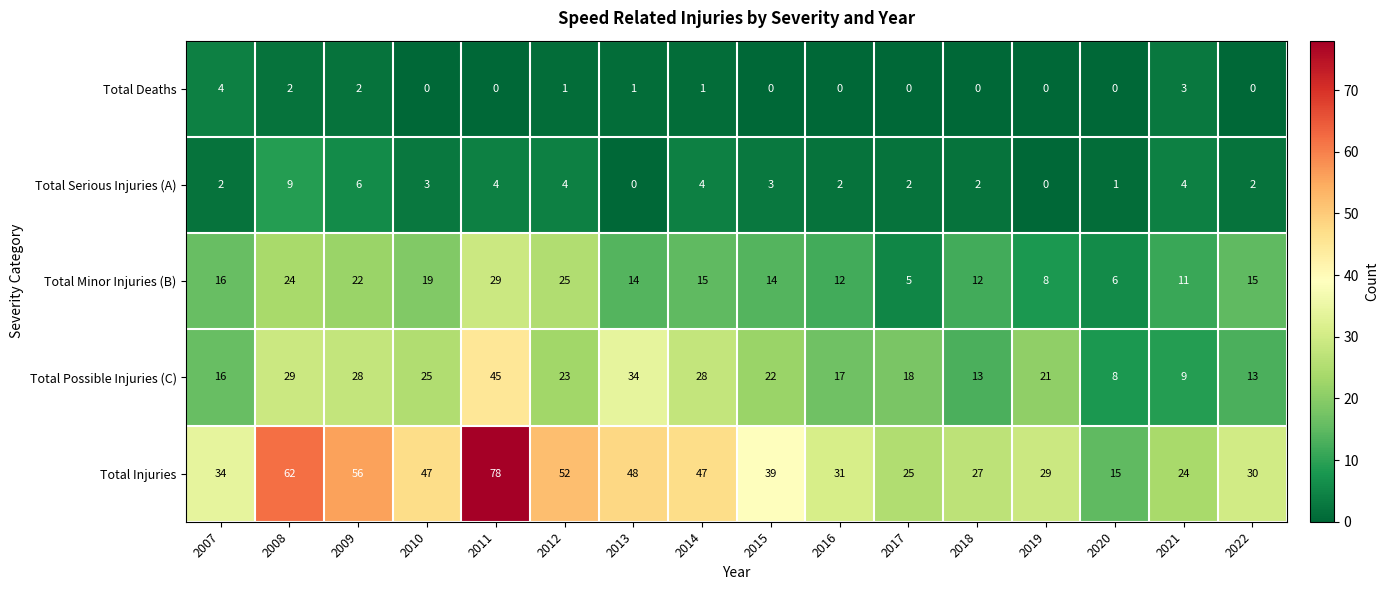

Which series has the largest range (max minus min)?

Total Injuries